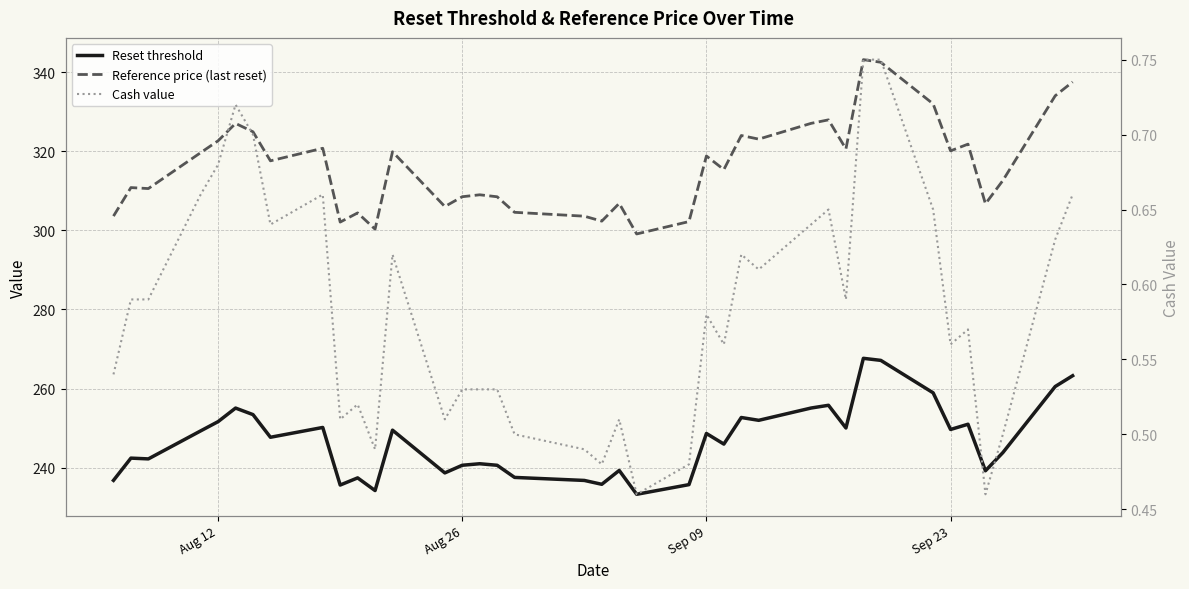

Is the value of Cash value at 29 greater than the value of Reference price (last reset) at 12?

No